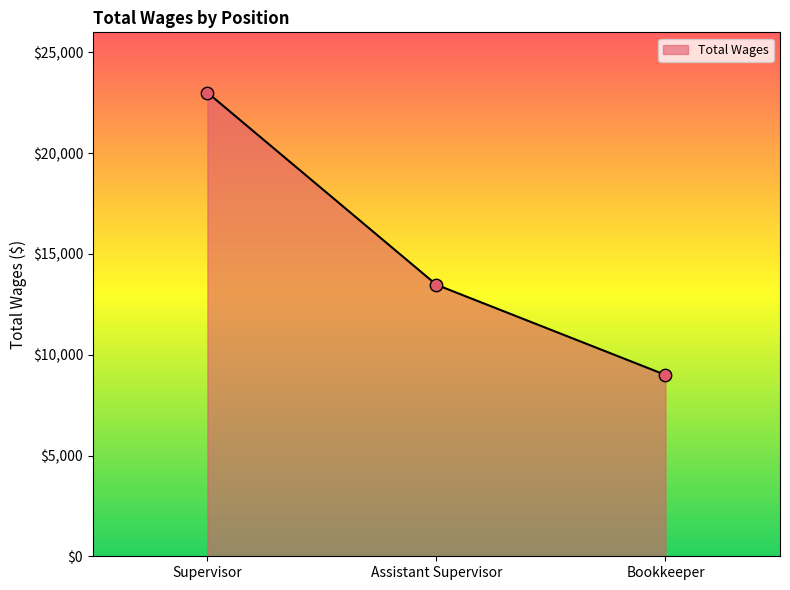

Between Supervisor and Bookkeeper, which is larger?

Supervisor